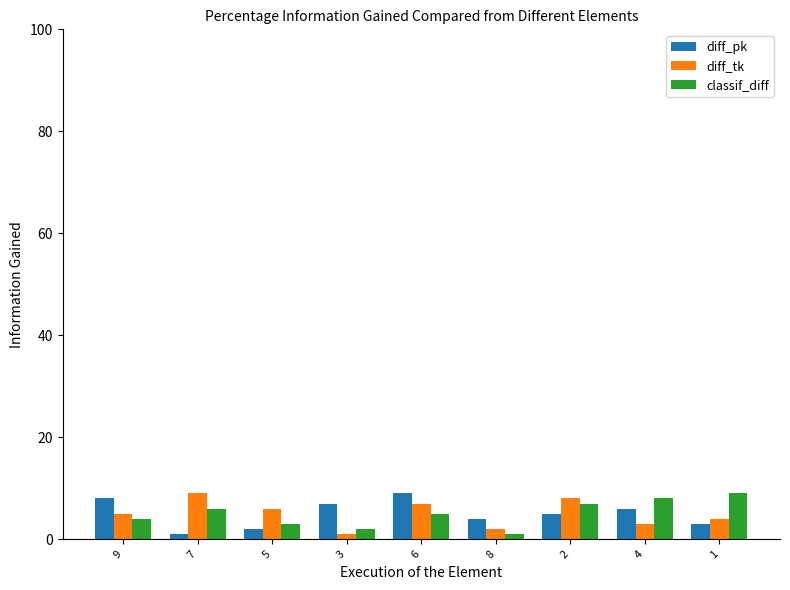

Is the value of diff_tk at 3 greater than the value of classif_diff at 1?

No